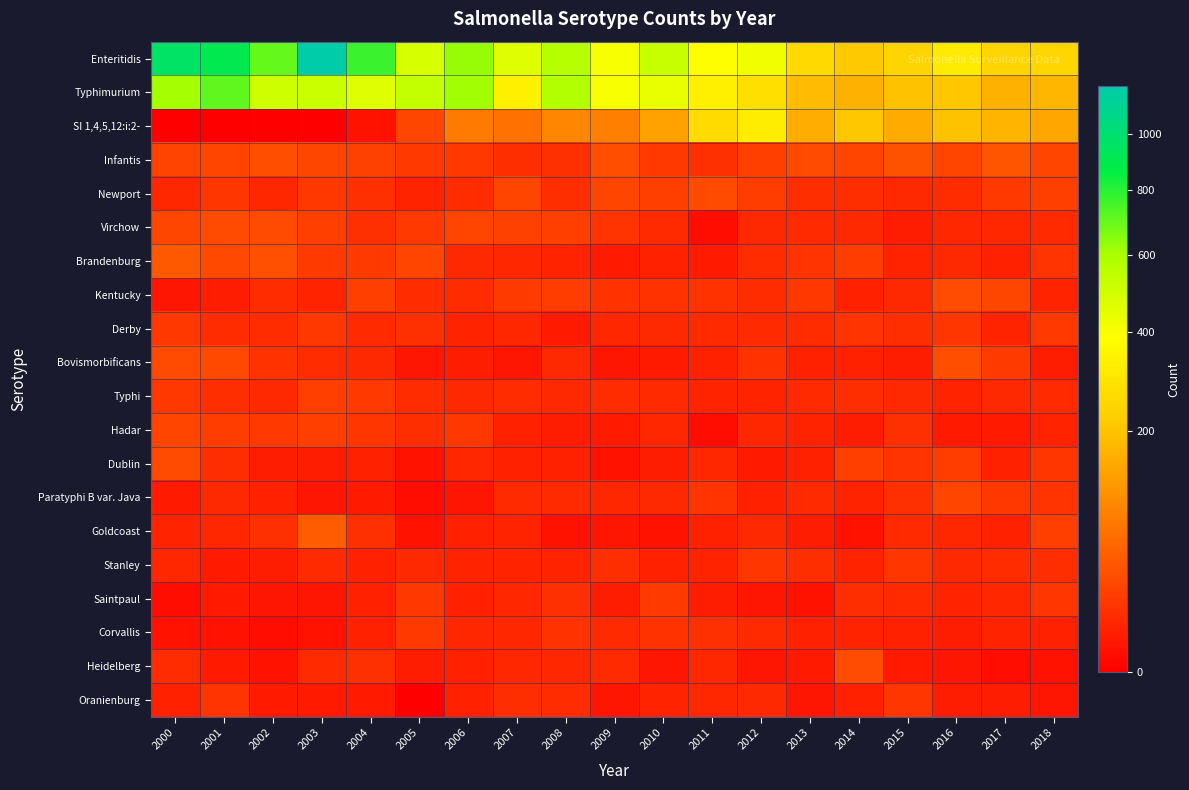

Reading left to right, extract all data points from this chart.

Enteritidis: 2000=958	2001=902	2002=707	2003=1183	2004=768	2005=482	2006=626	2007=464	2008=566	2009=406	2010=516	2011=380	2012=421	2013=256	2014=213	2015=239	2016=319	2017=246	2018=250
Typhimurium: 2000=605	2001=710	2002=508	2003=514	2004=463	2005=531	2006=616	2007=331	2008=580	2009=404	2010=438	2011=331	2012=276	2013=185	2014=166	2015=196	2016=208	2017=163	2018=176
SI 1,4,5,12:i:2-: 2000=0	2001=0	2002=0	2003=0	2004=2	2005=27	2006=81	2007=68	2008=95	2009=86	2010=138	2011=262	2012=321	2013=158	2014=207	2015=156	2016=197	2017=173	2018=143
Infantis: 2000=24	2001=25	2002=32	2003=27	2004=23	2005=18	2006=18	2007=12	2008=13	2009=33	2010=18	2011=13	2012=22	2013=30	2014=26	2015=35	2016=26	2017=38	2018=25
Newport: 2000=8	2001=16	2002=8	2003=17	2004=13	2005=7	2006=11	2007=26	2008=12	2009=25	2010=21	2011=29	2012=20	2013=12	2014=12	2015=9	2016=11	2017=18	2018=21
Virchow: 2000=27	2001=30	2002=30	2003=22	2004=13	2005=18	2006=25	2007=23	2008=22	2009=15	2010=10	2011=1	2012=9	2013=10	2014=9	2015=5	2016=8	2017=8	2018=10
Brandenburg: 2000=42	2001=28	2002=34	2003=19	2004=19	2005=26	2006=9	2007=8	2008=7	2009=4	2010=6	2011=4	2012=11	2013=15	2014=20	2015=7	2016=9	2017=6	2018=15
Kentucky: 2000=3	2001=5	2002=11	2003=7	2004=21	2005=11	2006=11	2007=19	2008=20	2009=14	2010=14	2011=14	2012=11	2013=17	2014=6	2015=9	2016=31	2017=27	2018=7
Derby: 2000=17	2001=11	2002=11	2003=17	2004=10	2005=13	2006=7	2007=8	2008=4	2009=8	2010=9	2011=10	2012=10	2013=11	2014=15	2015=12	2016=16	2017=7	2018=18
Bovismorbificans: 2000=30	2001=28	2002=14	2003=11	2004=9	2005=3	2006=5	2007=3	2008=9	2009=3	2010=4	2011=6	2012=14	2013=6	2014=6	2015=5	2016=33	2017=19	2018=5
Typhi: 2000=17	2001=12	2002=9	2003=22	2004=18	2005=11	2006=9	2007=11	2008=9	2009=11	2010=10	2011=7	2012=7	2013=10	2014=12	2015=9	2016=7	2017=9	2018=10
Hadar: 2000=25	2001=20	2002=18	2003=22	2004=16	2005=12	2006=17	2007=6	2008=5	2009=4	2010=8	2011=1	2012=8	2013=7	2014=5	2015=13	2016=4	2017=4	2018=7
Dublin: 2000=29	2001=12	2002=5	2003=5	2004=6	2005=2	2006=8	2007=6	2008=6	2009=2	2010=5	2011=8	2012=4	2013=6	2014=22	2015=15	2016=20	2017=6	2018=16
Paratyphi B var. Java: 2000=4	2001=9	2002=6	2003=3	2004=4	2005=1	2006=3	2007=10	2008=10	2009=8	2010=9	2011=15	2012=6	2013=10	2014=7	2015=13	2016=26	2017=17	2018=15
Goldcoast: 2000=7	2001=8	2002=13	2003=45	2004=13	2005=2	2006=6	2007=7	2008=2	2009=3	2010=2	2011=6	2012=9	2013=5	2014=2	2015=10	2016=8	2017=6	2018=22
Stanley: 2000=8	2001=4	2002=5	2003=10	2004=6	2005=9	2006=7	2007=7	2008=7	2009=12	2010=6	2011=7	2012=16	2013=12	2014=7	2015=16	2016=9	2017=11	2018=12
Saintpaul: 2000=1	2001=4	2002=3	2003=3	2004=6	2005=17	2006=6	2007=8	2008=13	2009=5	2010=19	2011=5	2012=3	2013=2	2014=12	2015=10	2016=7	2017=8	2018=16
Corvallis: 2000=2	2001=2	2002=1	2003=2	2004=6	2005=18	2006=8	2007=8	2008=14	2009=10	2010=14	2011=13	2012=10	2013=6	2014=7	2015=6	2016=5	2017=7	2018=6
Heidelberg: 2000=11	2001=4	2002=2	2003=10	2004=13	2005=5	2006=6	2007=8	2008=8	2009=10	2010=3	2011=8	2012=3	2013=4	2014=31	2015=4	2016=3	2017=1	2018=2
Oranienburg: 2000=6	2001=15	2002=4	2003=4	2004=4	2005=0	2006=6	2007=12	2008=11	2009=3	2010=7	2011=8	2012=9	2013=3	2014=6	2015=16	2016=5	2017=5	2018=3